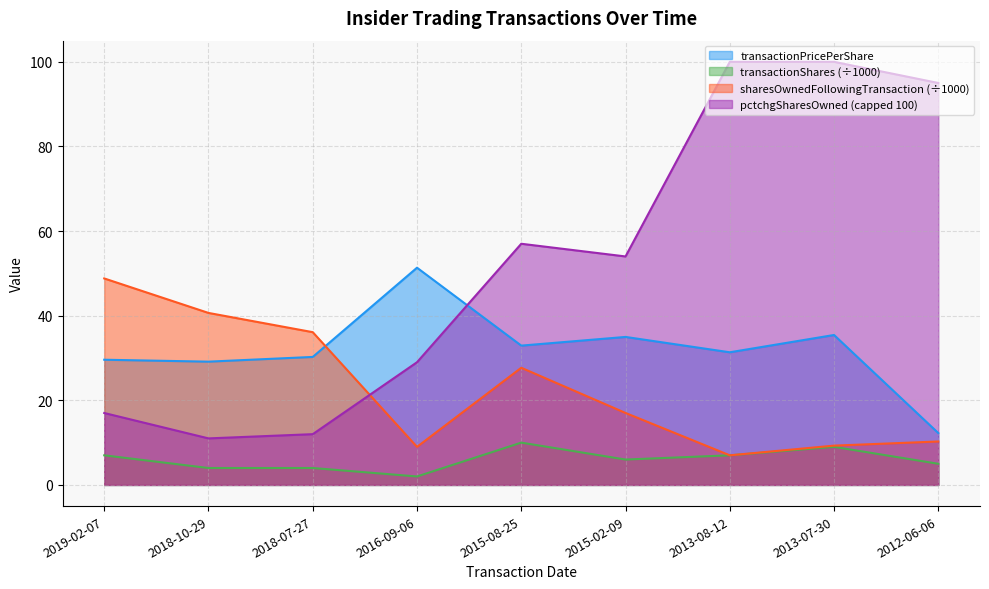

How many lines are shown in the chart?

4